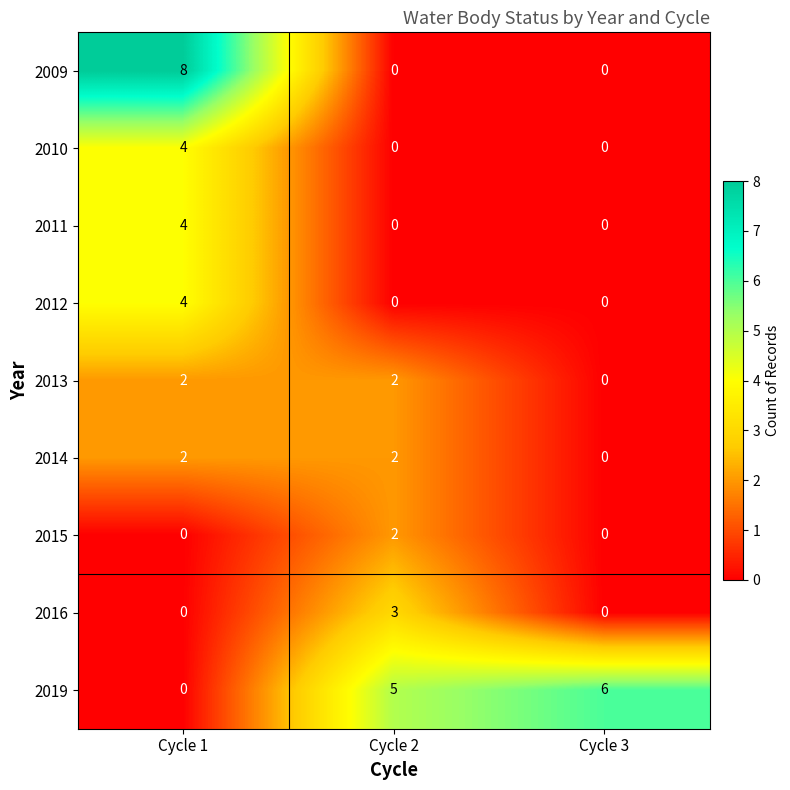

What value does the 2019 series have at Cycle 2?

5